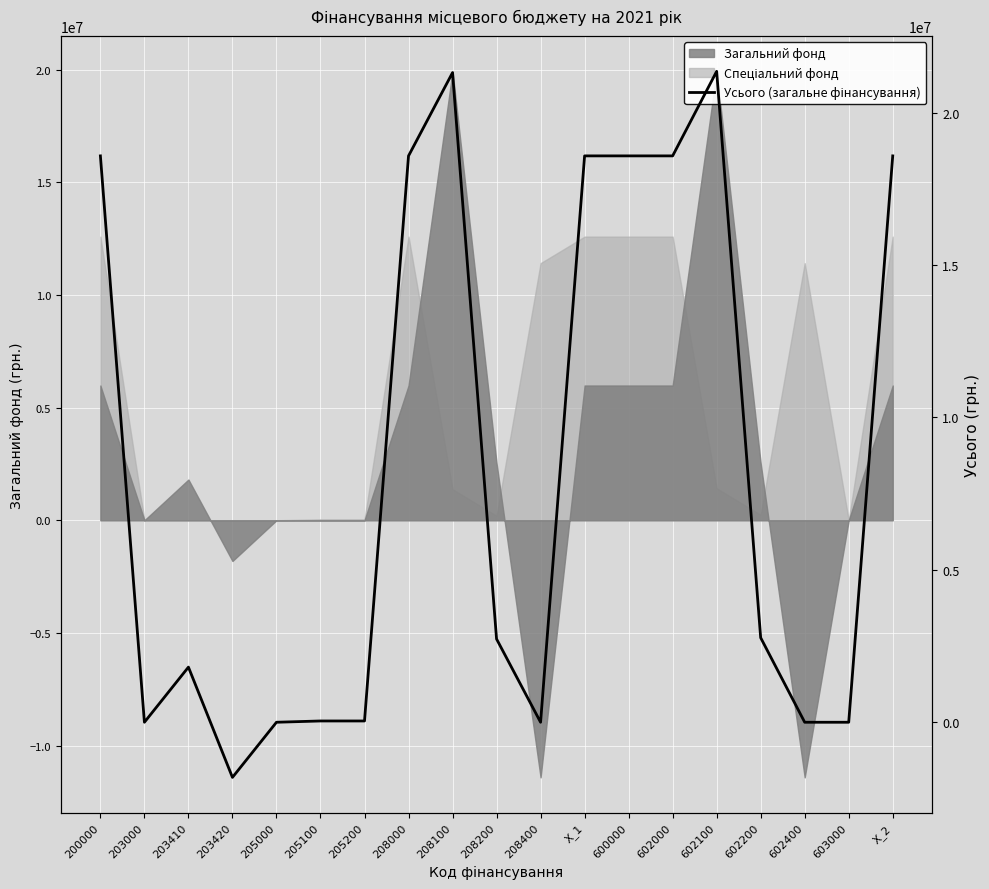

What is the approximate value at 205200, to the nearest 50?

42100